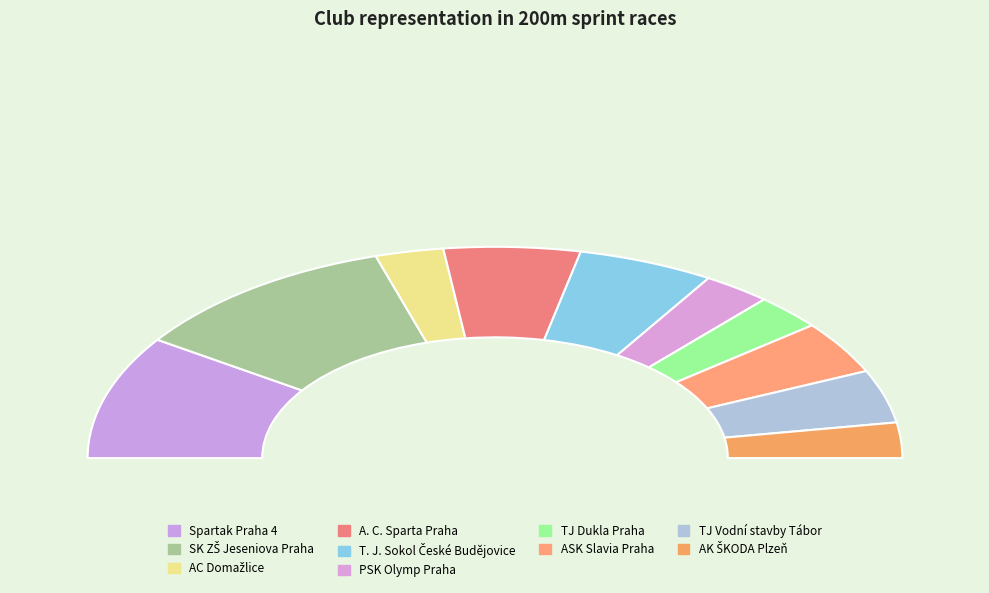

To the nearest percent, what is the combined percentage of AK ŠKODA Plzeň and A. C. Sparta Praha?

16%